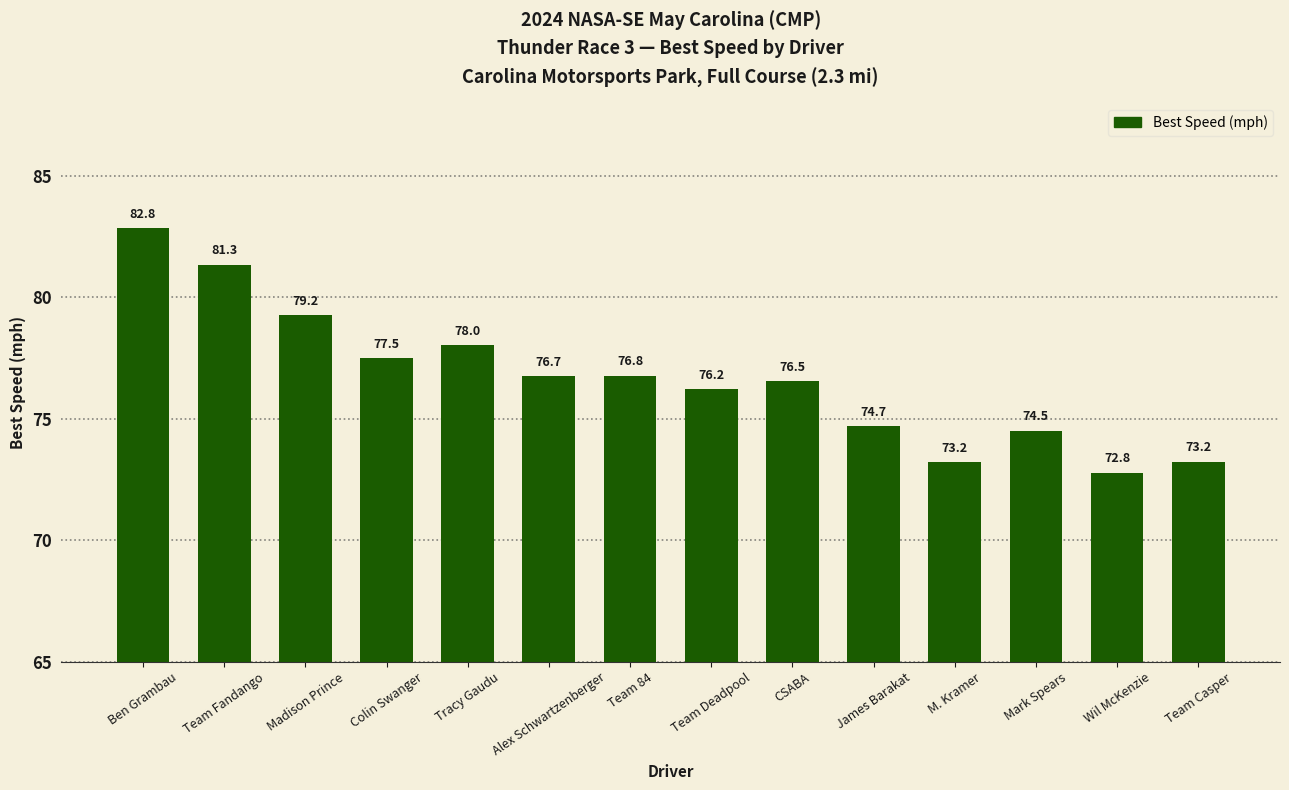

Is it true that the value at Mark Spears is 99.6?

False